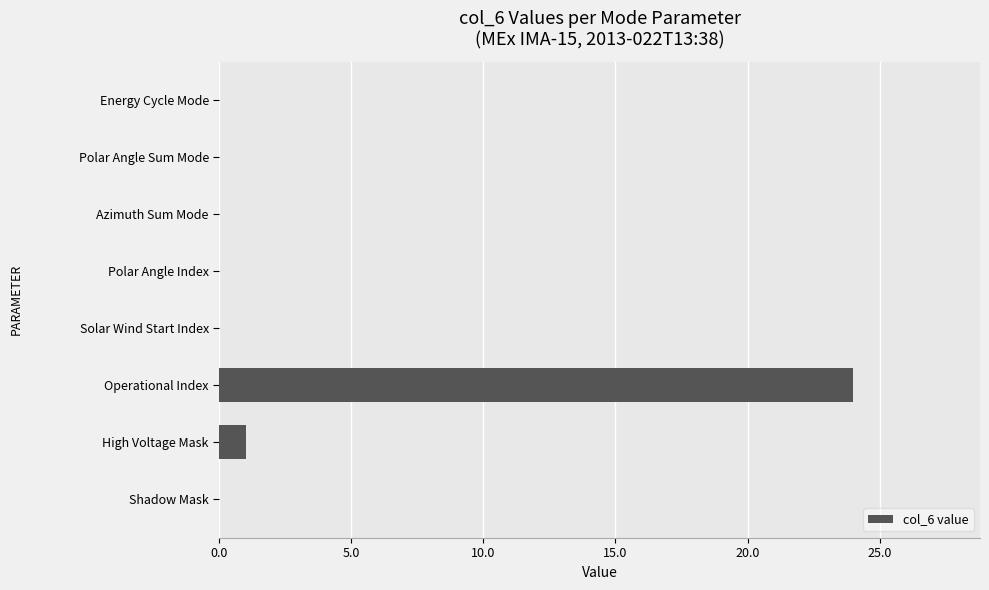

Where is the data nearest to the value 12?

High Voltage Mask